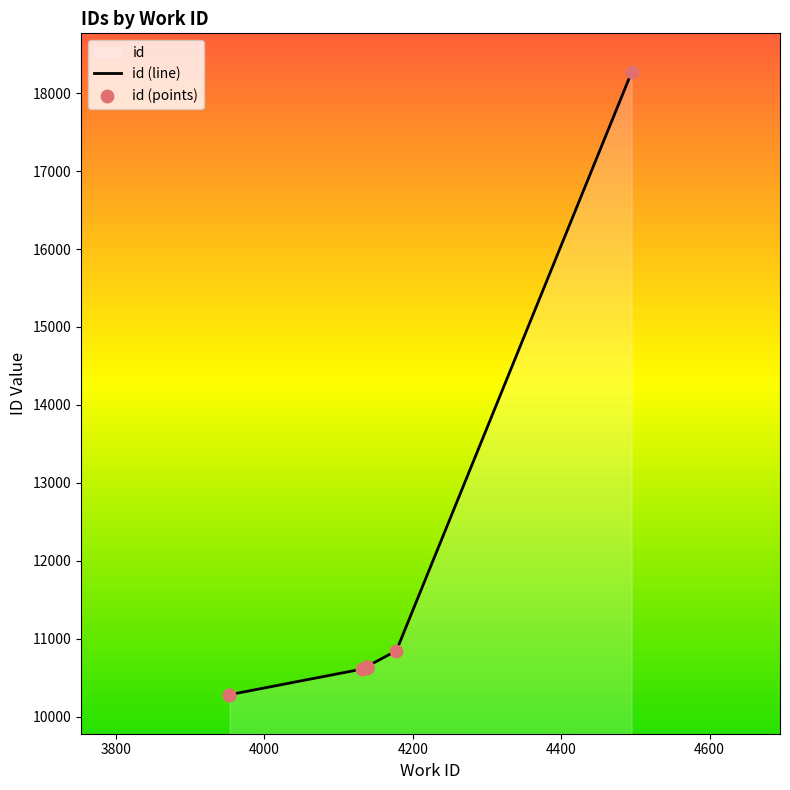

Is the value of id (points) at 8 greater than the value of id (line) at 4800?

Yes